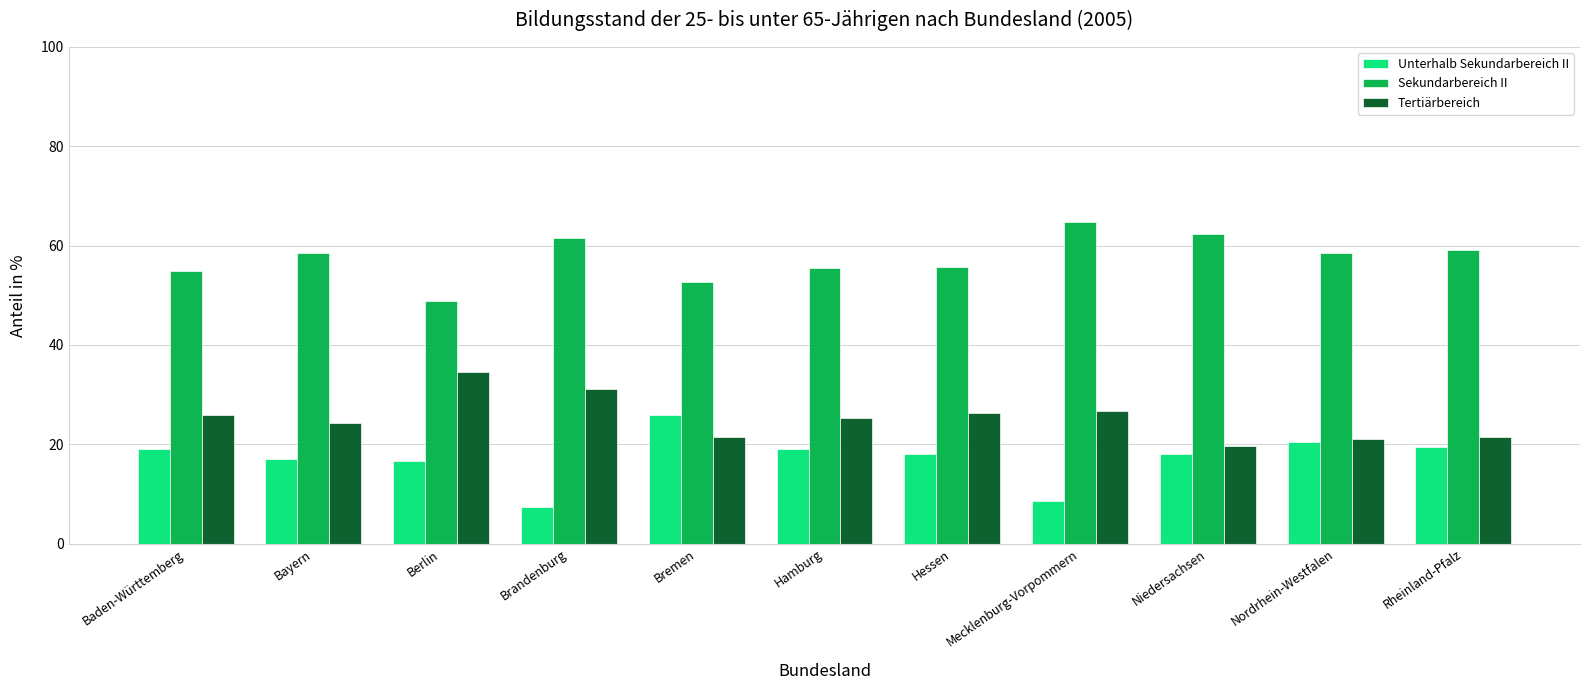

What is the difference between the maximum and minimum values in the Unterhalb Sekundarbereich II series?

18.5